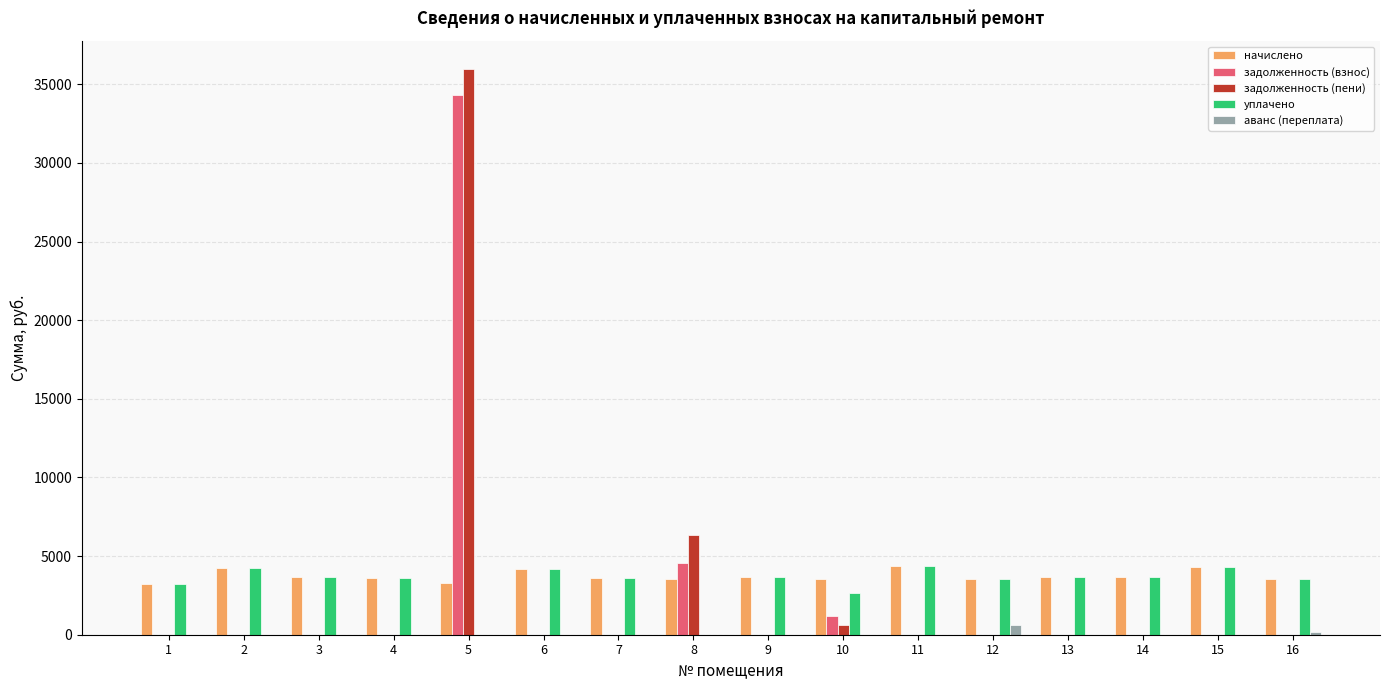

Which series has the widest spread of values?

задолженность (пени)